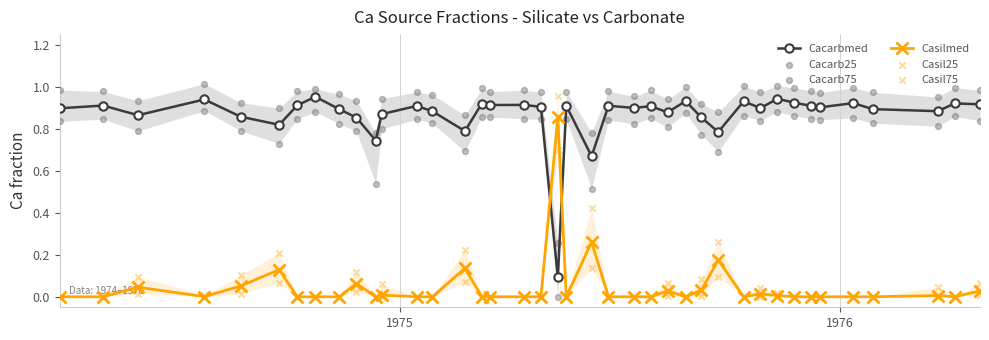

Which series has the widest spread of Y values?

Casil75